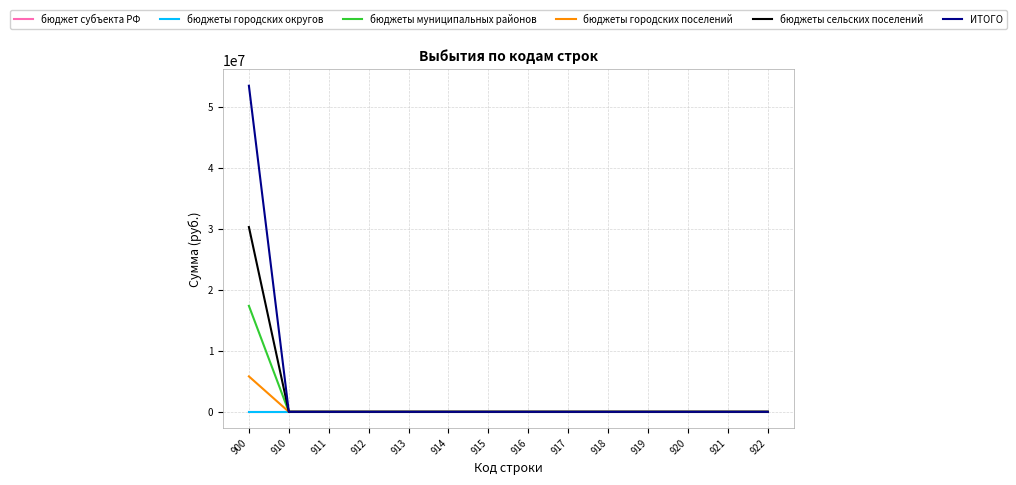

Is this an area chart (filled region under the line)?

No